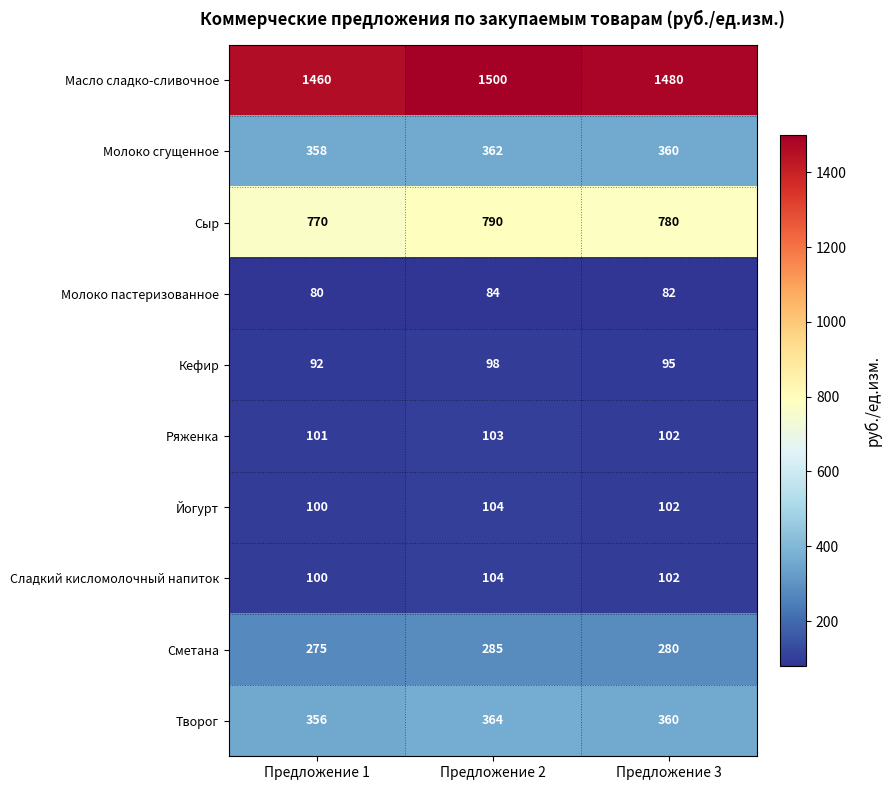

Rank the categories by Молоко сгущенное value from highest to lowest.

Предложение 2, Предложение 3, Предложение 1